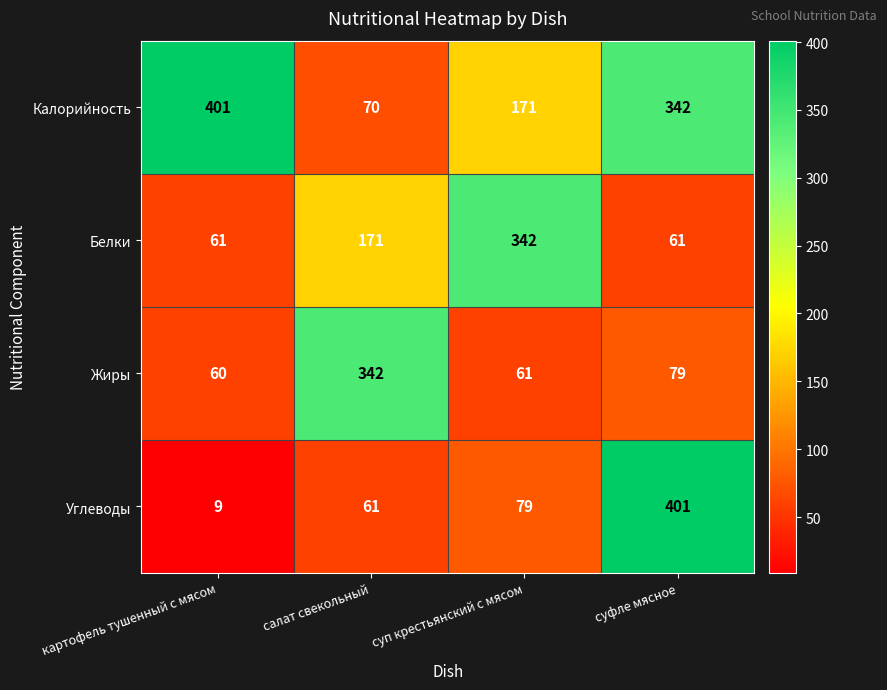

At which category is the sum across all series the highest?

суфле мясное